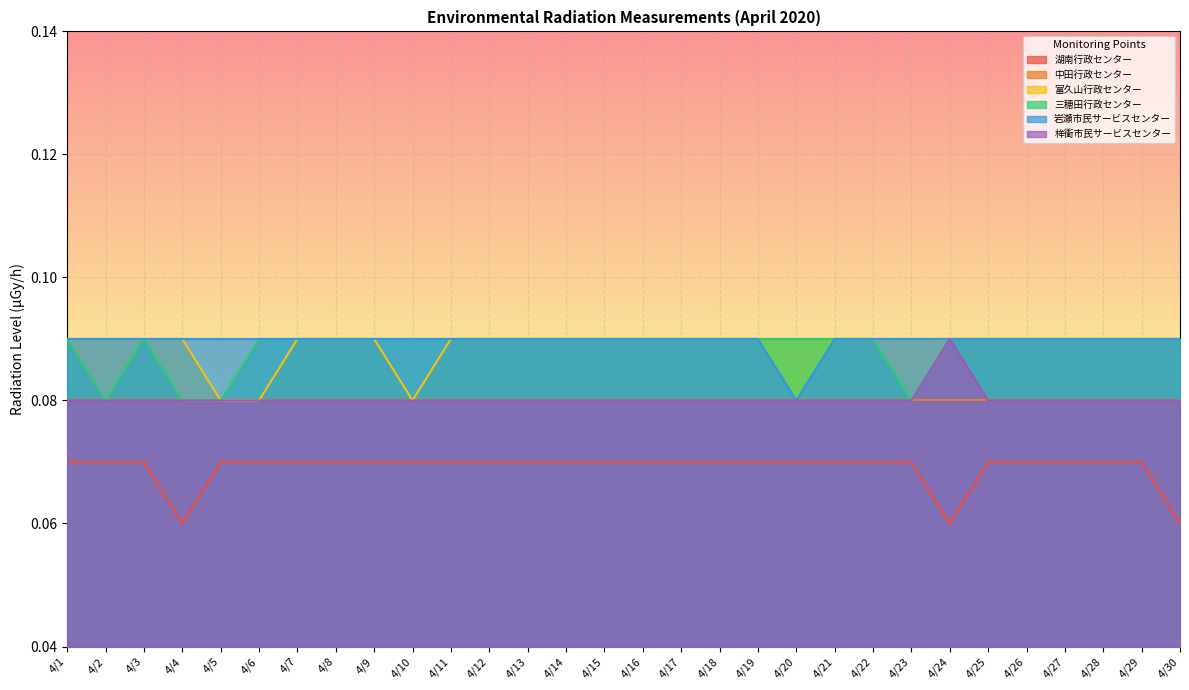

Which has a higher value, 4/28 or 4/15?

4/28